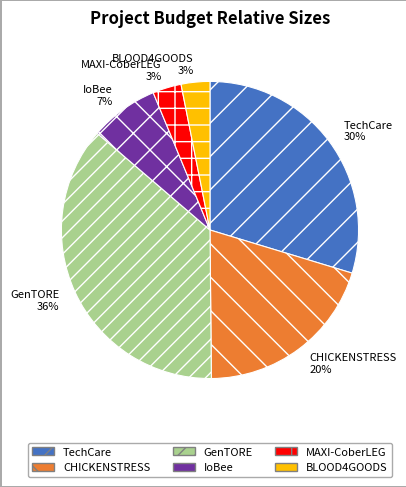

To the nearest percent, what is the difference between the CHICKENSTRESS and GenTORE slice percentages?

16%